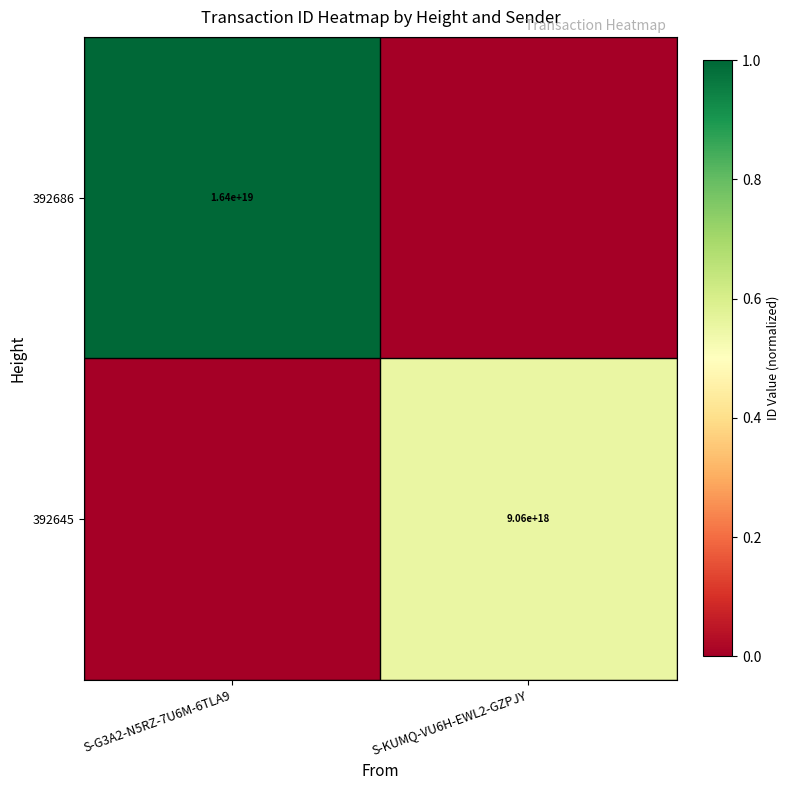

Is it true that 392645 equals 15518906412178421760 at S-KUMQ-VU6H-EWL2-GZPJY?

False